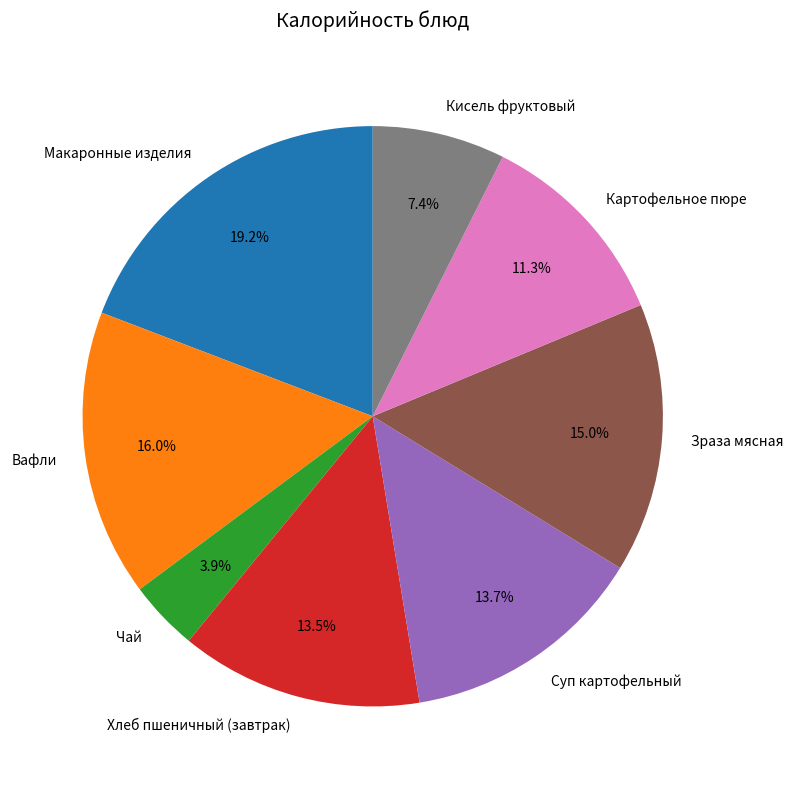

How many segments does this pie chart have?

8